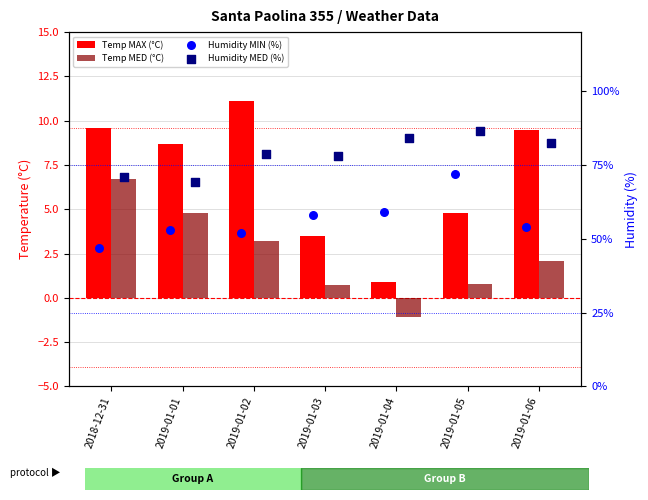

Which series has the largest total across all categories?

Humidity MED (%)